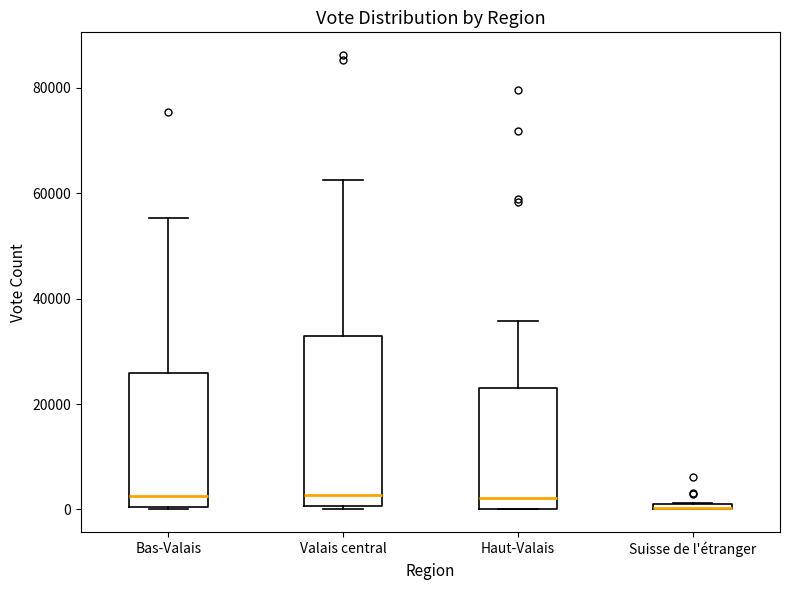

Where is the upper edge of the box for Suisse de l'étranger on the y-axis? The values are not printed on the chart, so give them approximately, as read against the axis.

2000